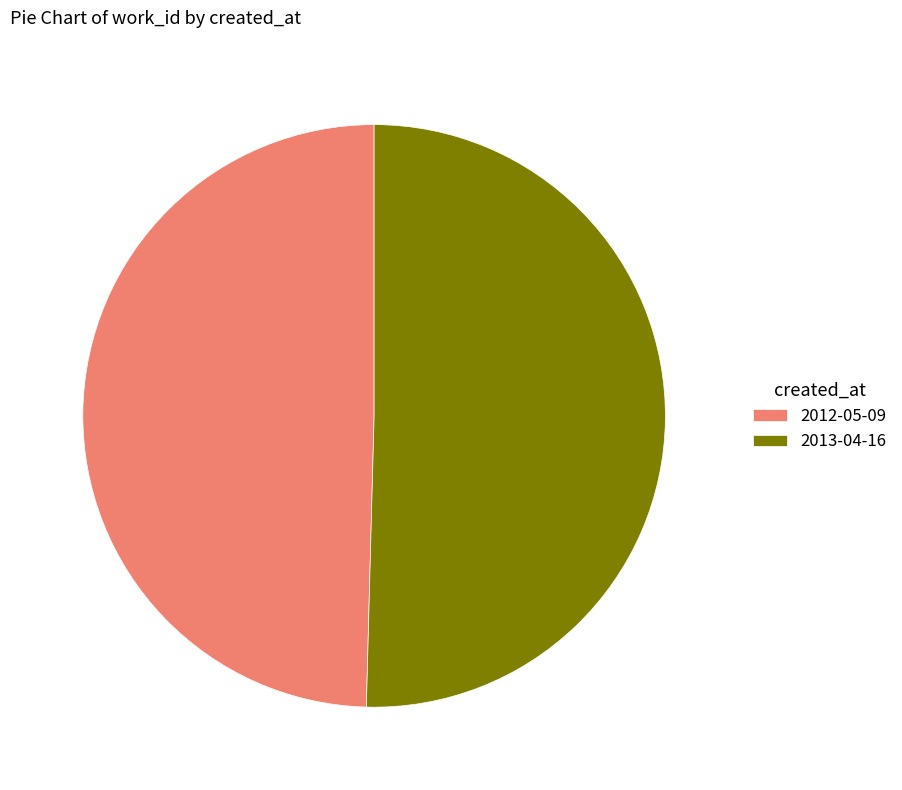

Is the sum of 2013-04-16 and 2012-05-09 greater than half?

Yes